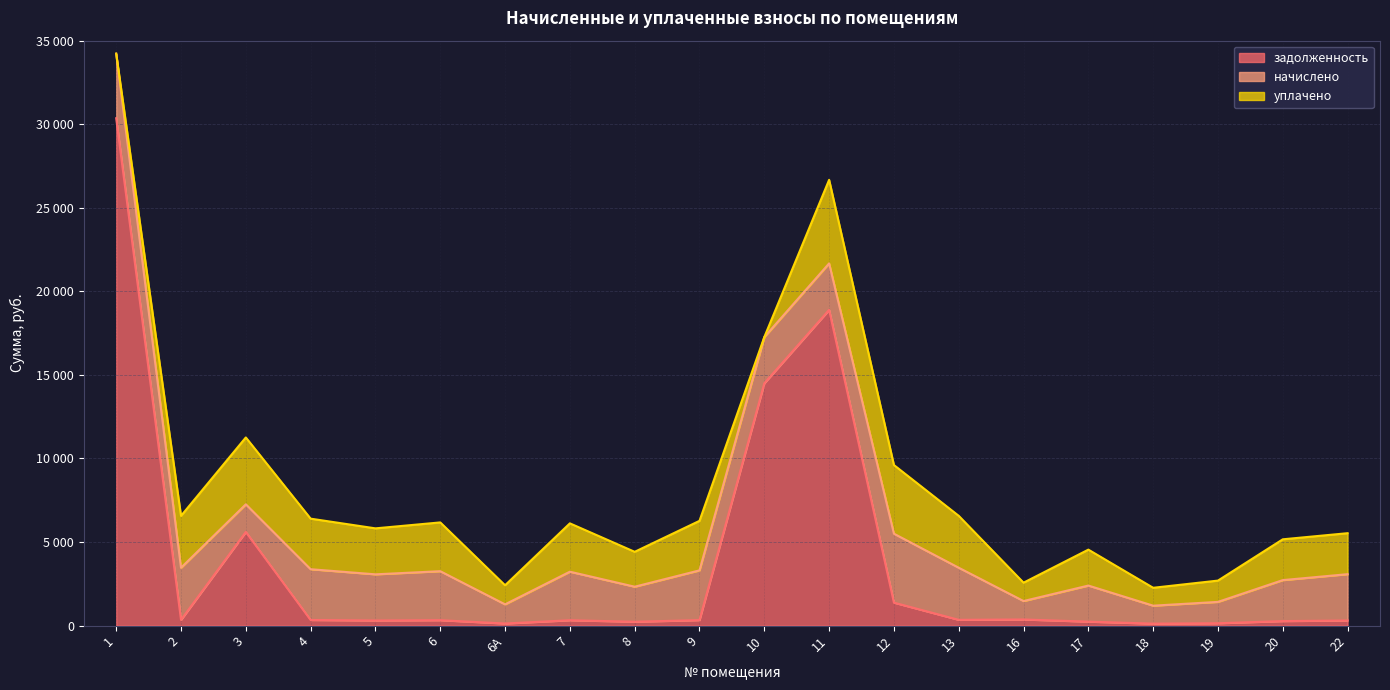

After their last crossing, which series has the higher values: начислено or задолженность?

начислено